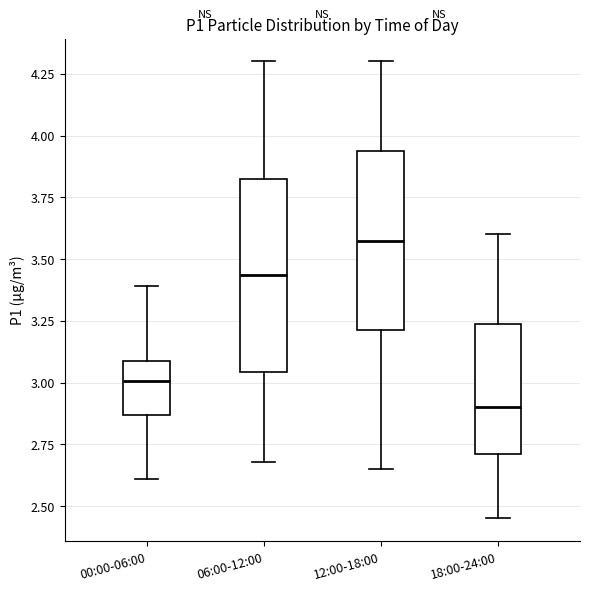

Which box is the tallest, from its lower edge to its upper edge?

06:00-12:00